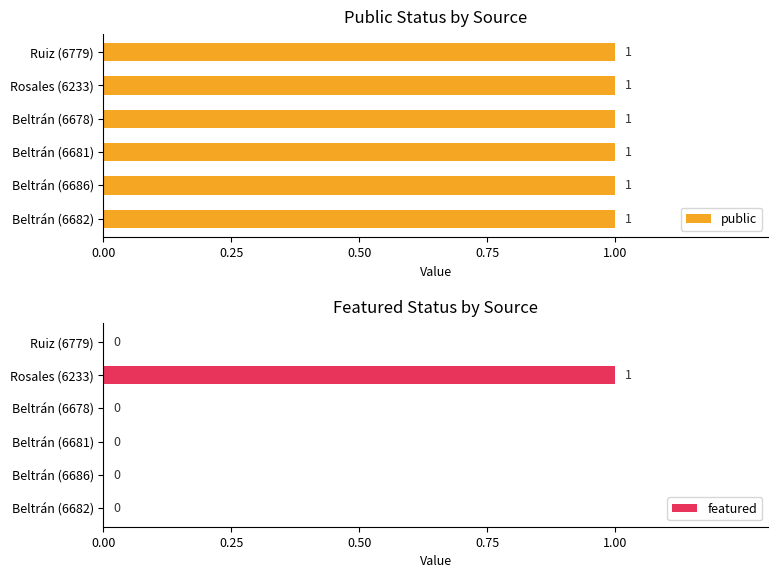

True or false: featured has a value of 0.5 at Beltrán (6682).

False